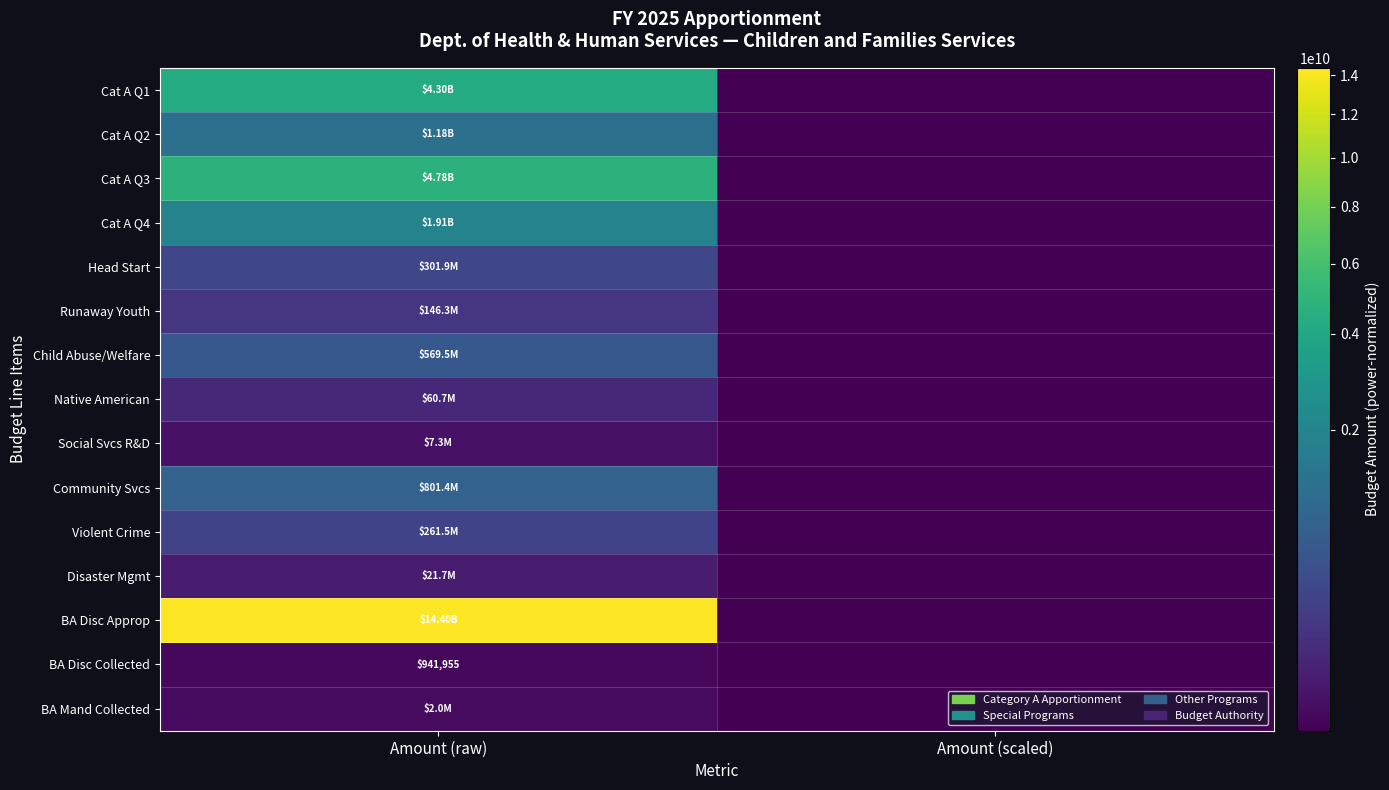

True or false: Disaster Mgmt has a value of 21714000.0 at Amount (raw).

True